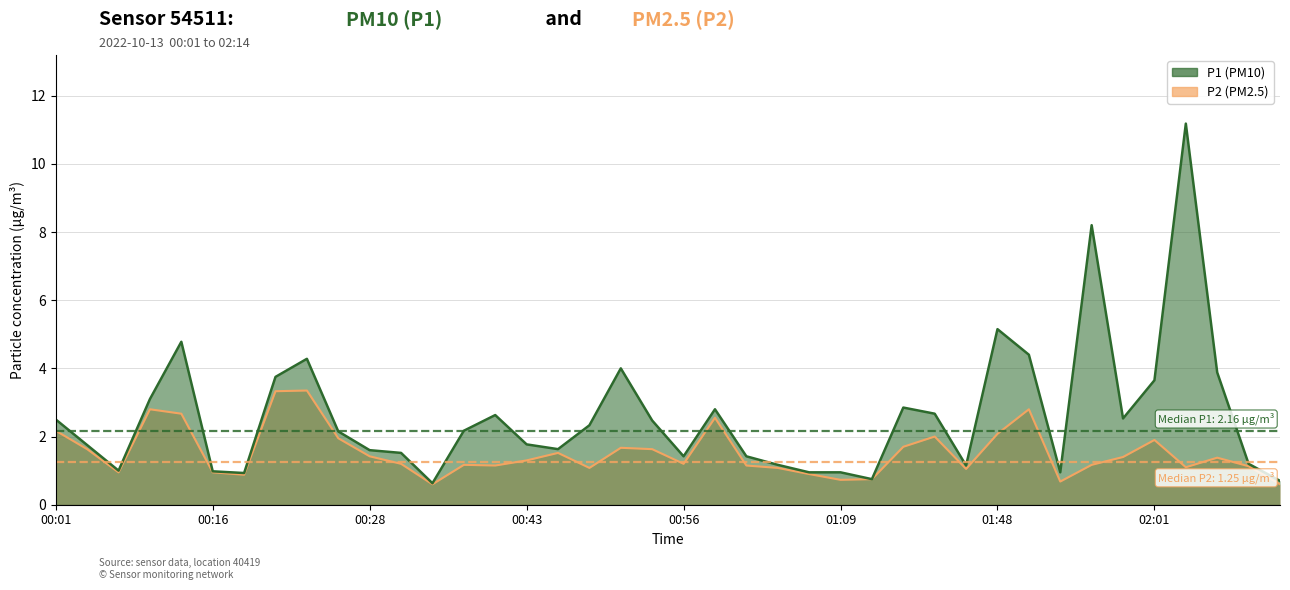

What position from the left is 01:06?

25